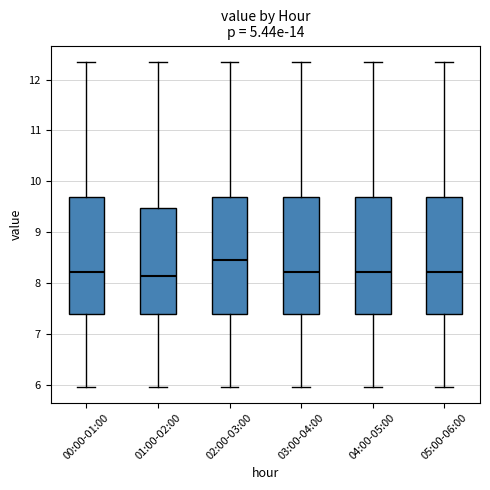

Reading left to right, transcribe this box plot: for each box, give where its median line is, the range the box spans, and where its two whiskers end, as read against the y-axis. The values are not printed on the chart, so give them approximately, as read against the axis.

00:00-01:00: median 8.2, box 7.4 to 9.7, whiskers 6.0 to 12.4
01:00-02:00: median 8.2, box 7.4 to 9.5, whiskers 6.0 to 12.4
02:00-03:00: median 8.5, box 7.4 to 9.7, whiskers 6.0 to 12.4
03:00-04:00: median 8.2, box 7.4 to 9.7, whiskers 6.0 to 12.4
04:00-05:00: median 8.2, box 7.4 to 9.7, whiskers 6.0 to 12.4
05:00-06:00: median 8.2, box 7.4 to 9.7, whiskers 6.0 to 12.4